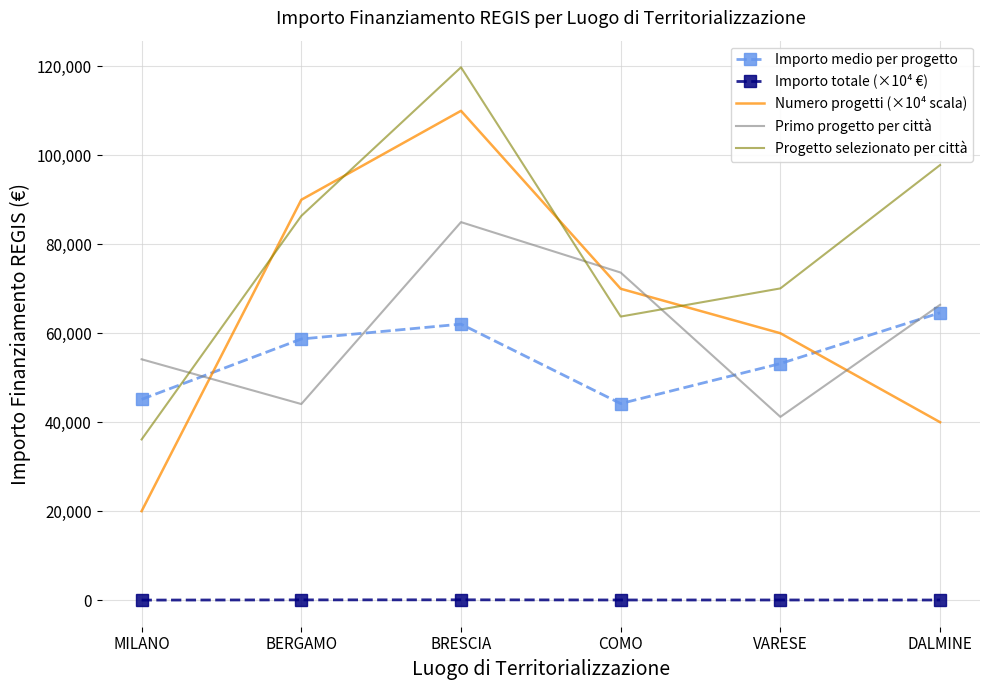

At which label does Primo progetto per città reach its peak?

BRESCIA